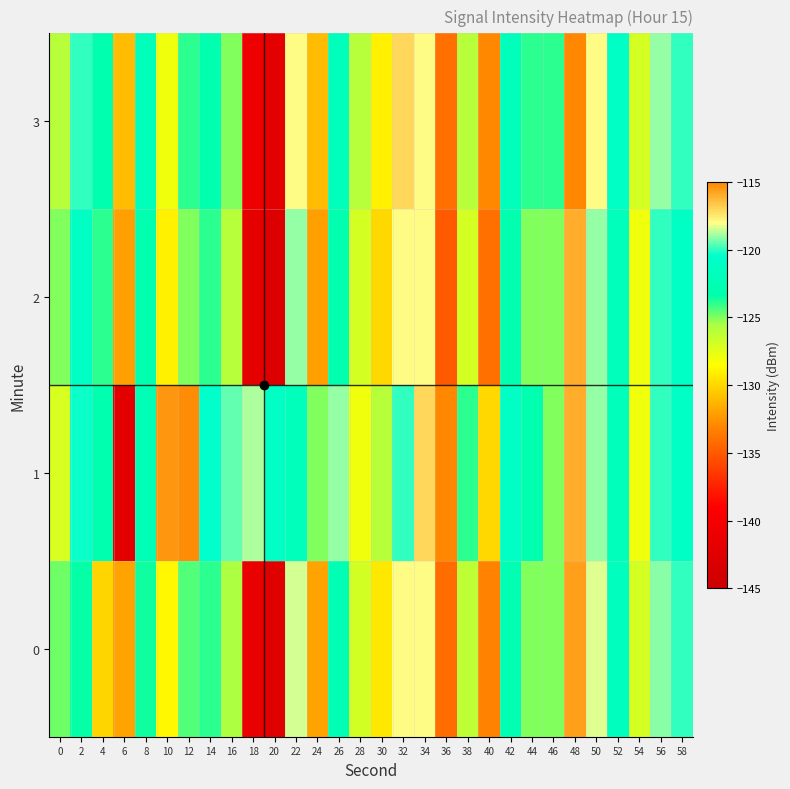

List the series in order of their peak value, lowest first.

2, 0, 1, 3